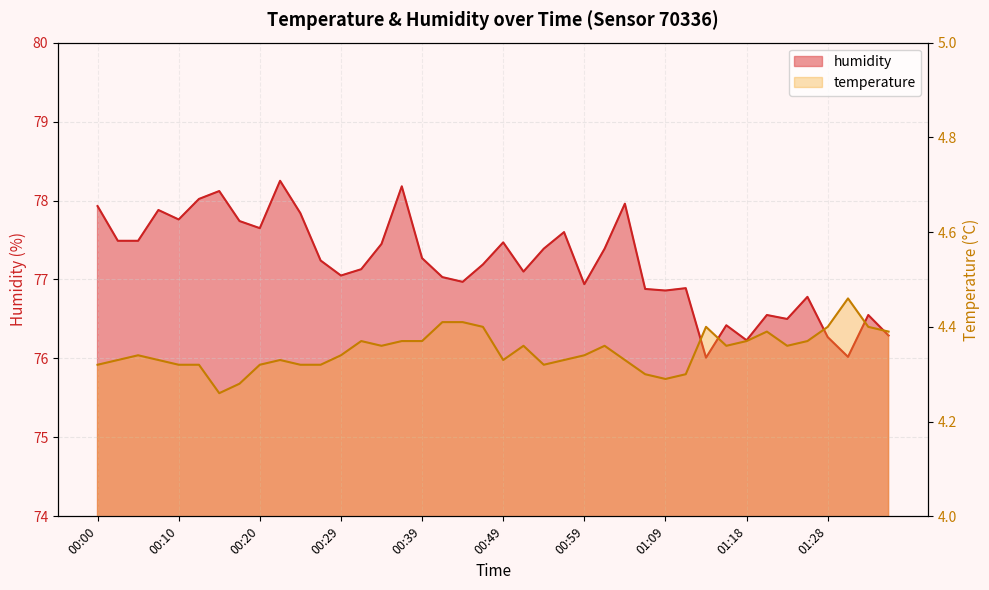

How many values in the humidity series exceed 77?

25